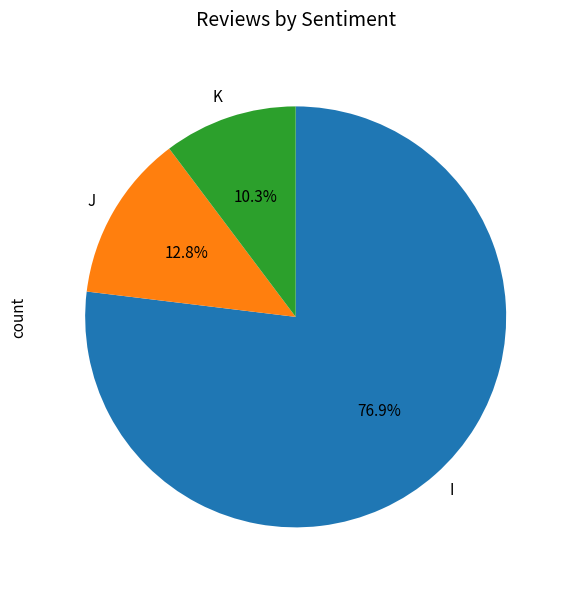

Is it true that K is 10% of the pie?

True